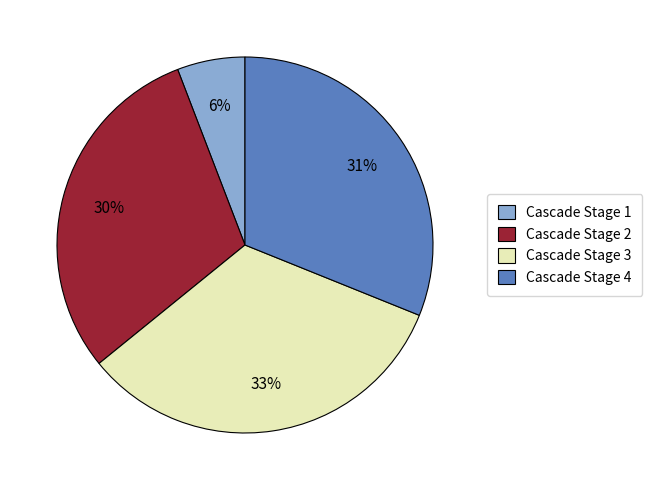

Is it true that Cascade Stage 1 is 6% of the pie?

True